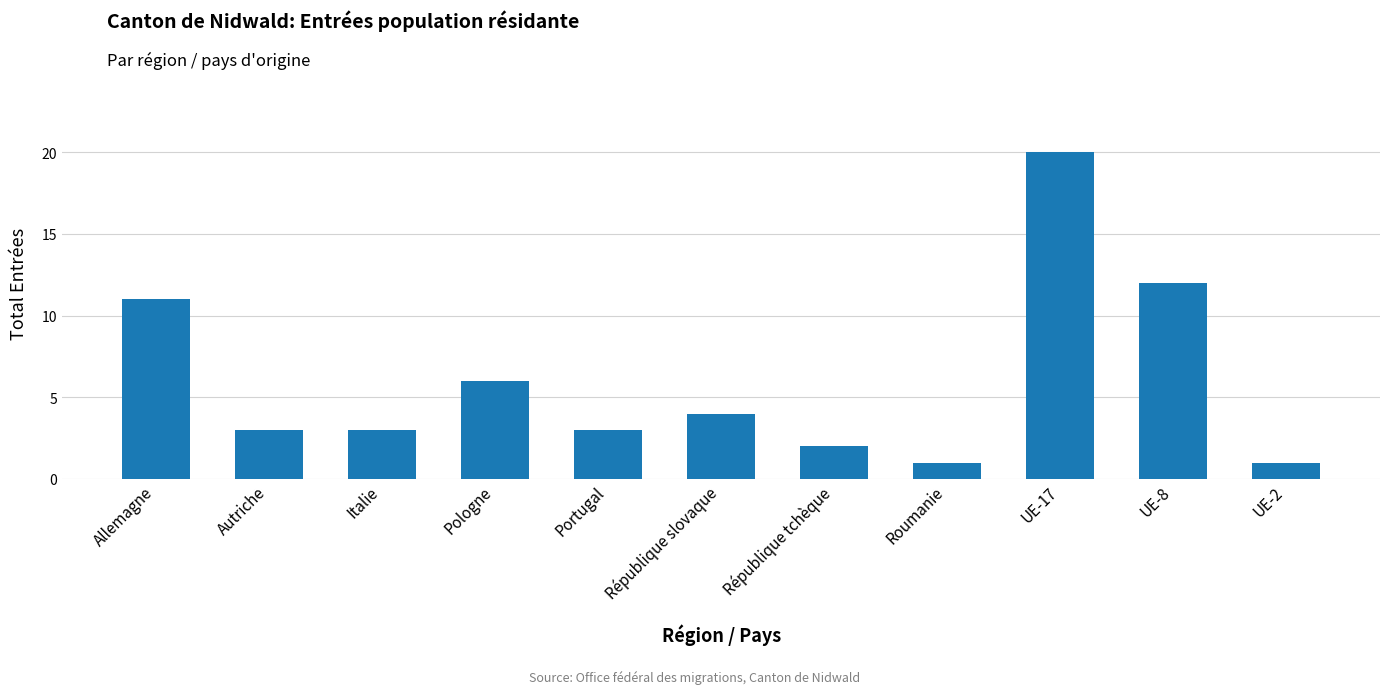

What is the ratio of the value at Allemagne to the value at Italie?

3.7